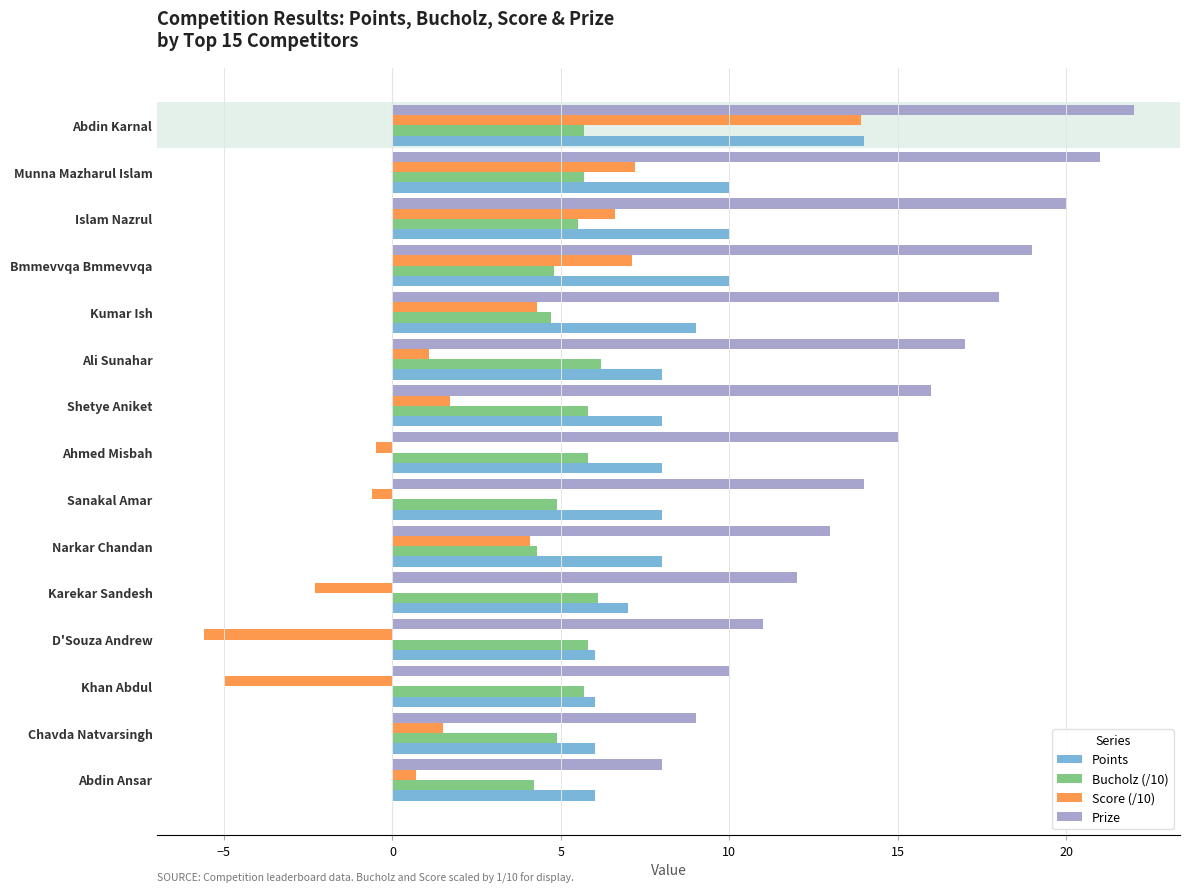

What is the maximum value for Bucholz (/10)?

6.2